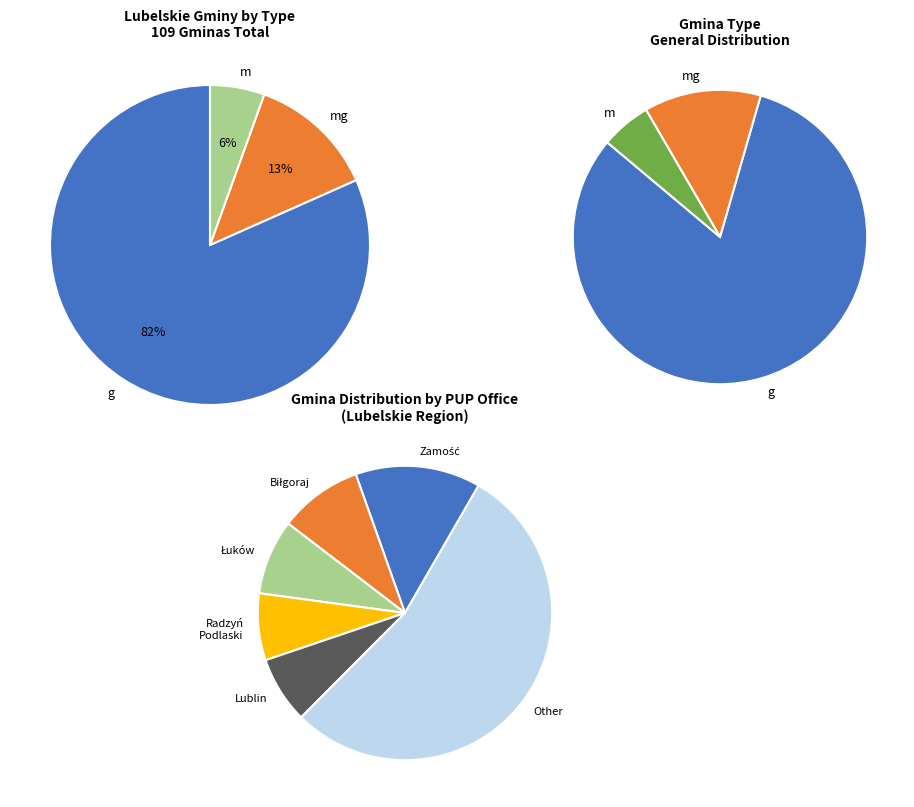

How many segments does this pie chart have?

3